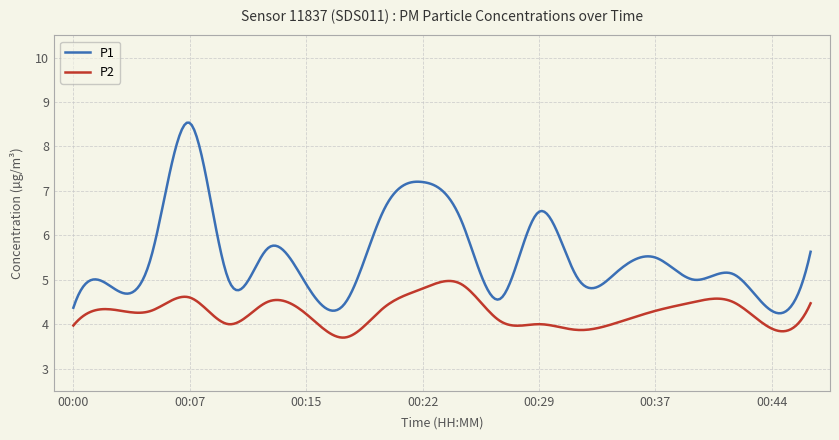

How many lines are shown in the chart?

2